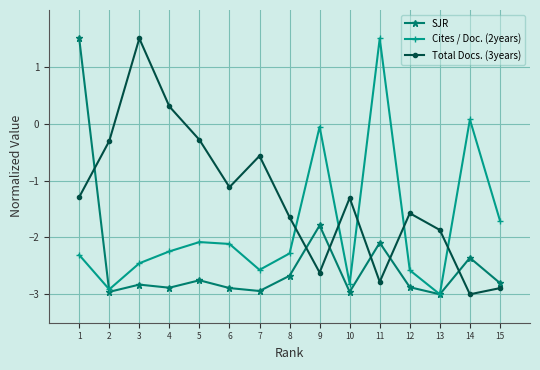

How many negative values does the Total Docs. (3years) series have?

13